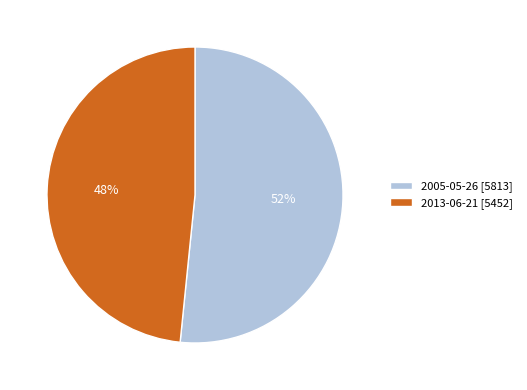

Is there any slice that represents more than half of the pie?

Yes